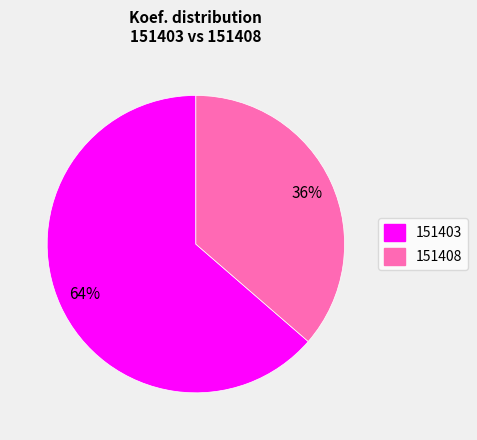

To the nearest percent, what is the combined percentage of 151403 and 151408?

100%